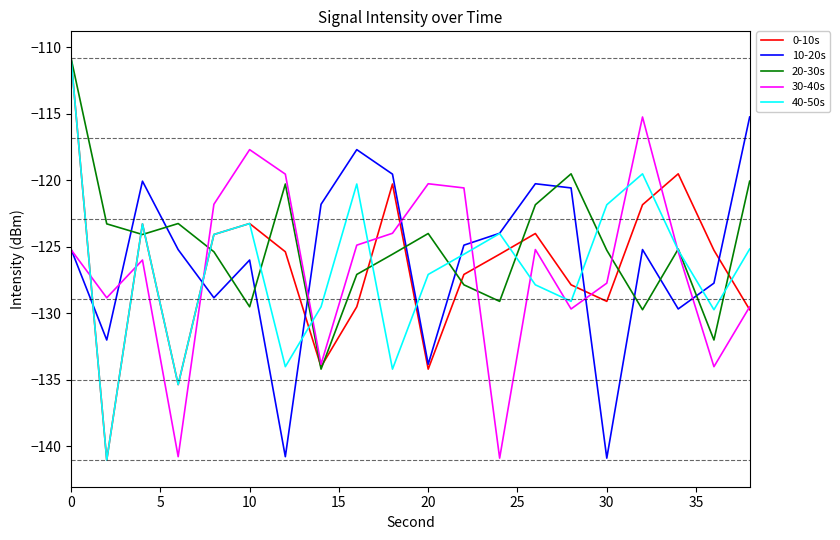

What is the minimum value for 10-20s?

-140.9